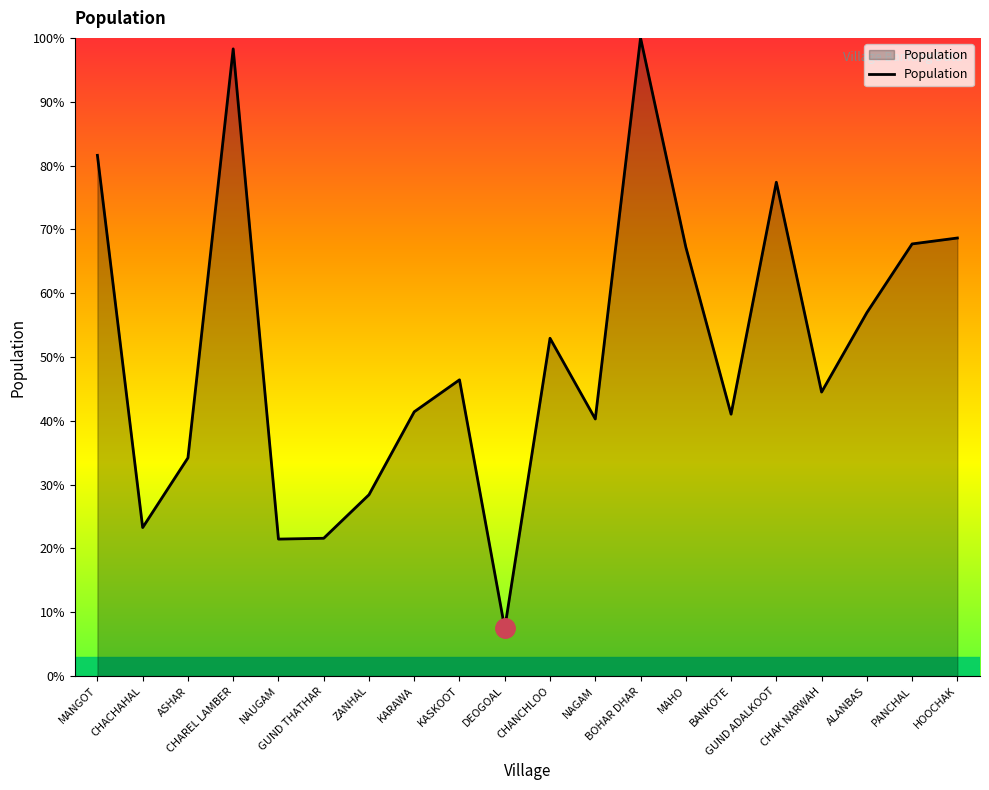

What is the minimum value shown in the chart?

7.5